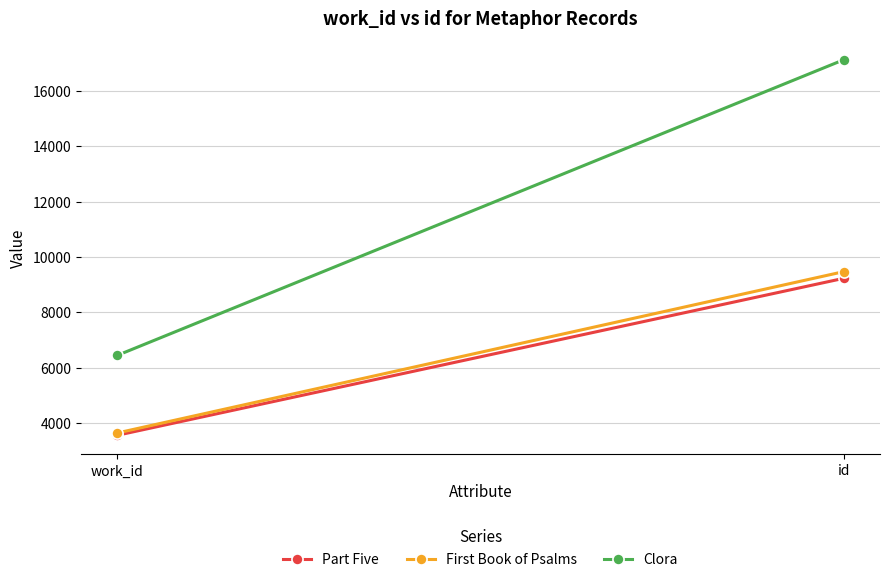

Is the value of Clora at work_id greater than the value of Part Five at id?

No